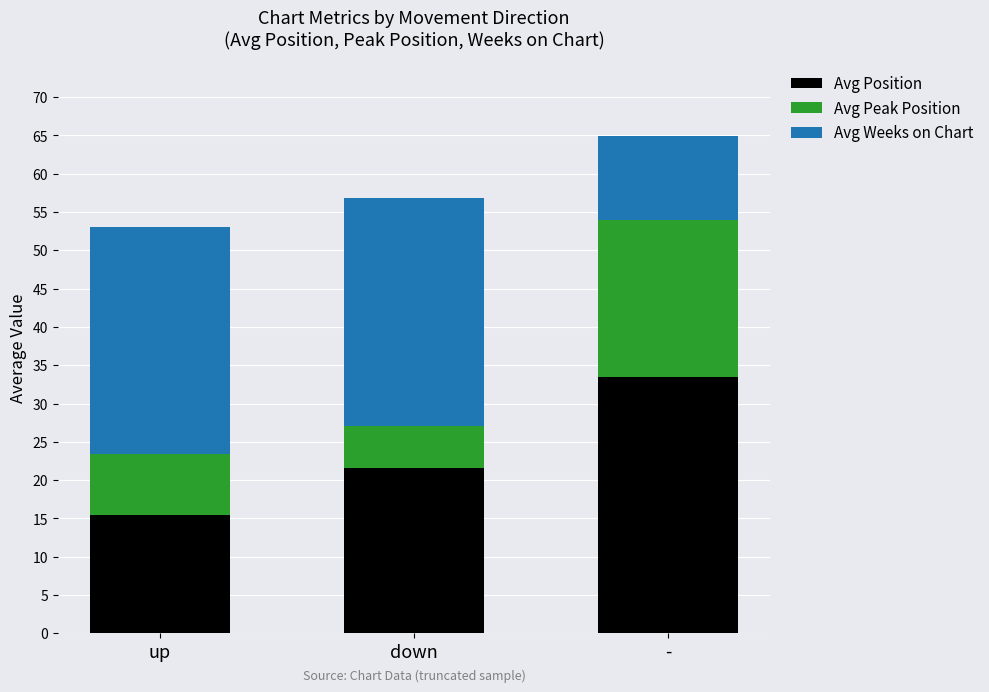

What is the difference between the maximum and minimum values in the Avg Position series?

18.0